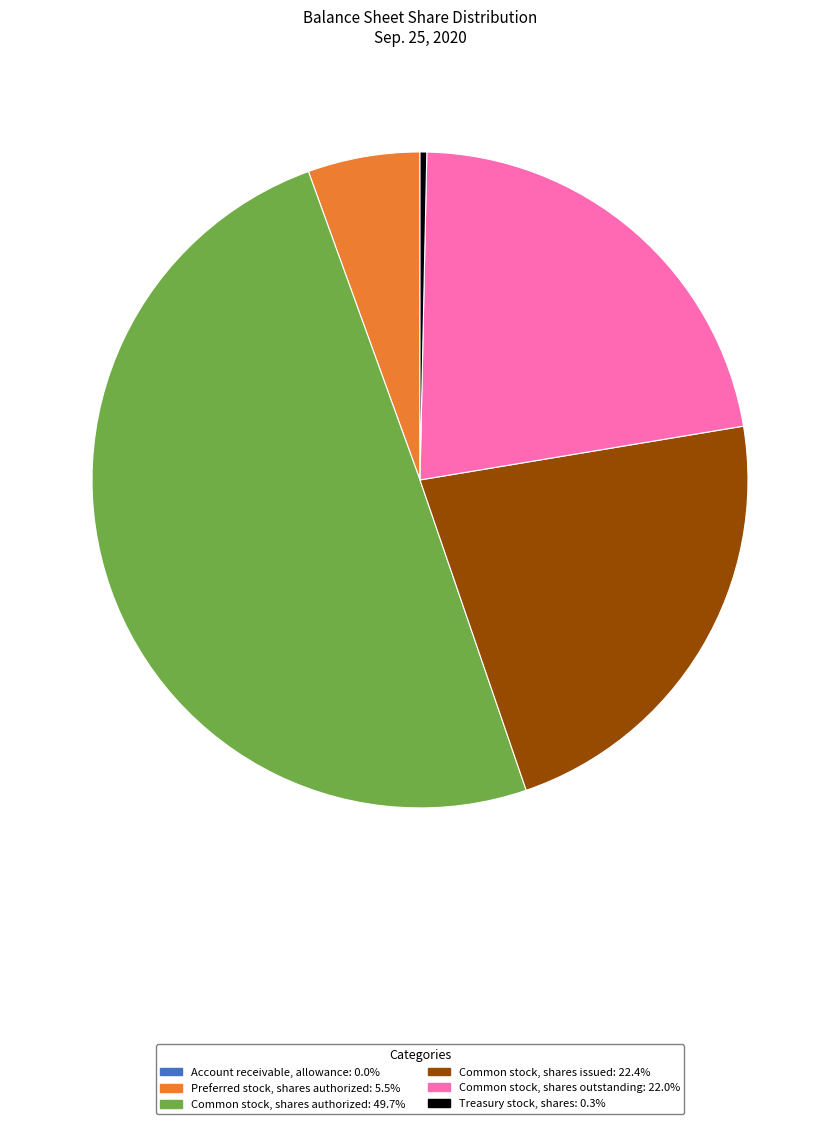

Do Treasury stock, shares and Common stock, shares issued together represent more than half of the pie?

No